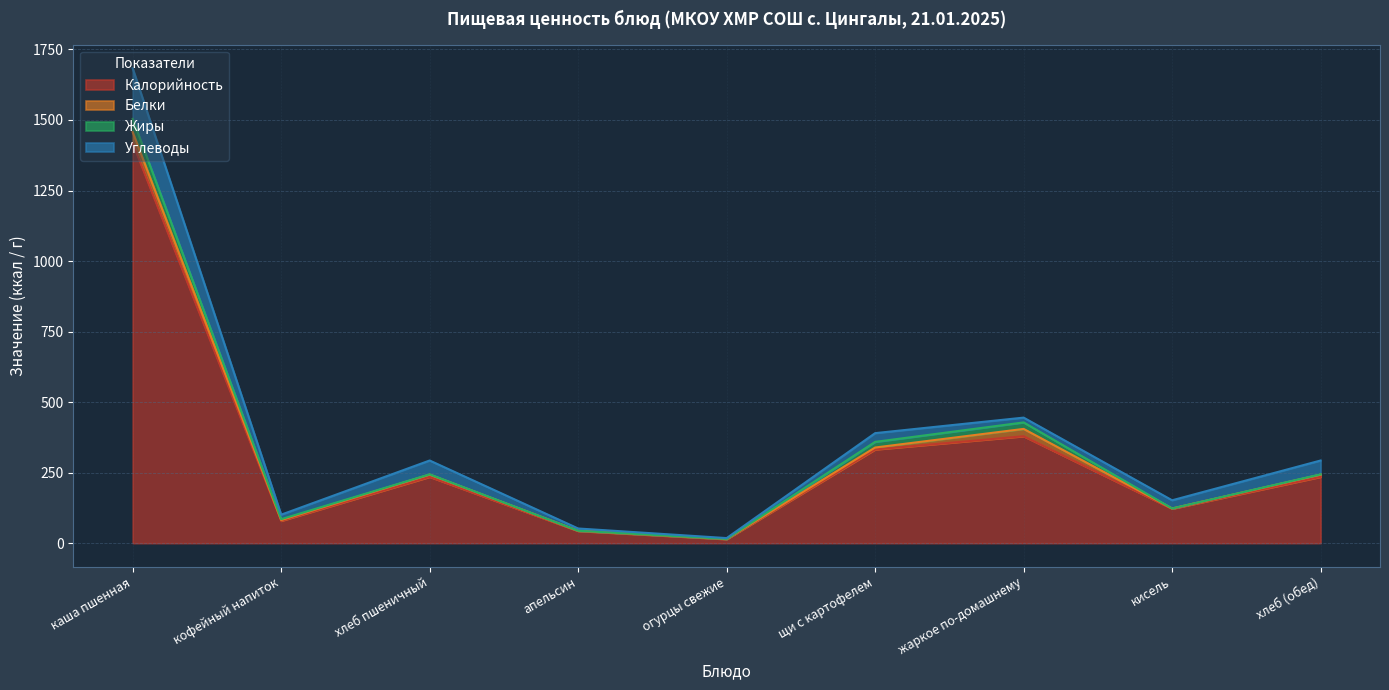

How many interior local peaks does the Калорийность series have?

2